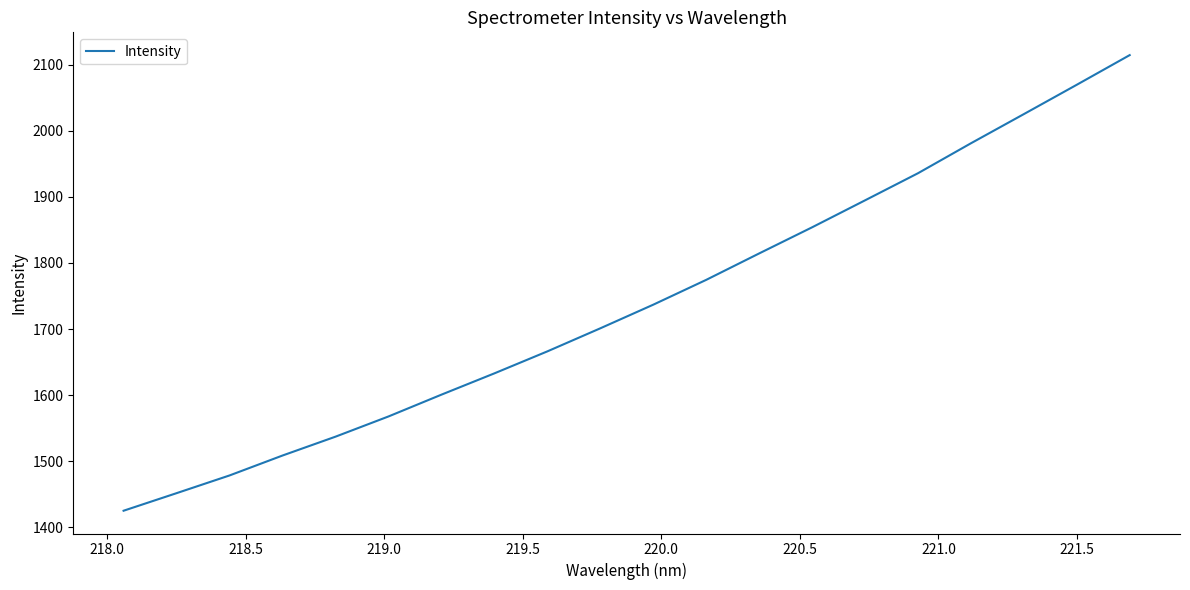

What is the smallest value displayed?

1425.3